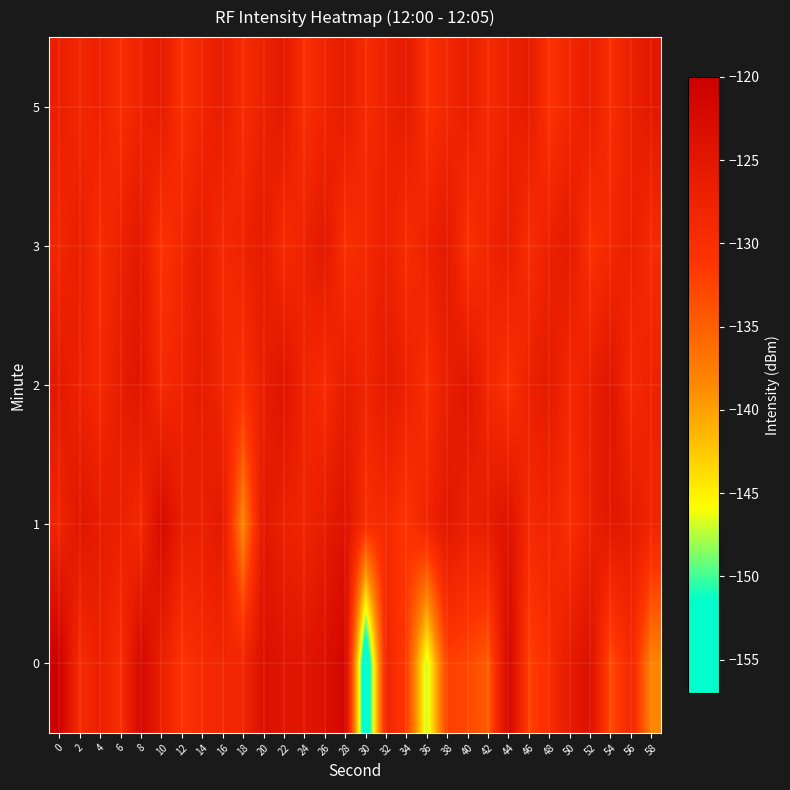

What is the minimum value shown in the chart?

-157.1